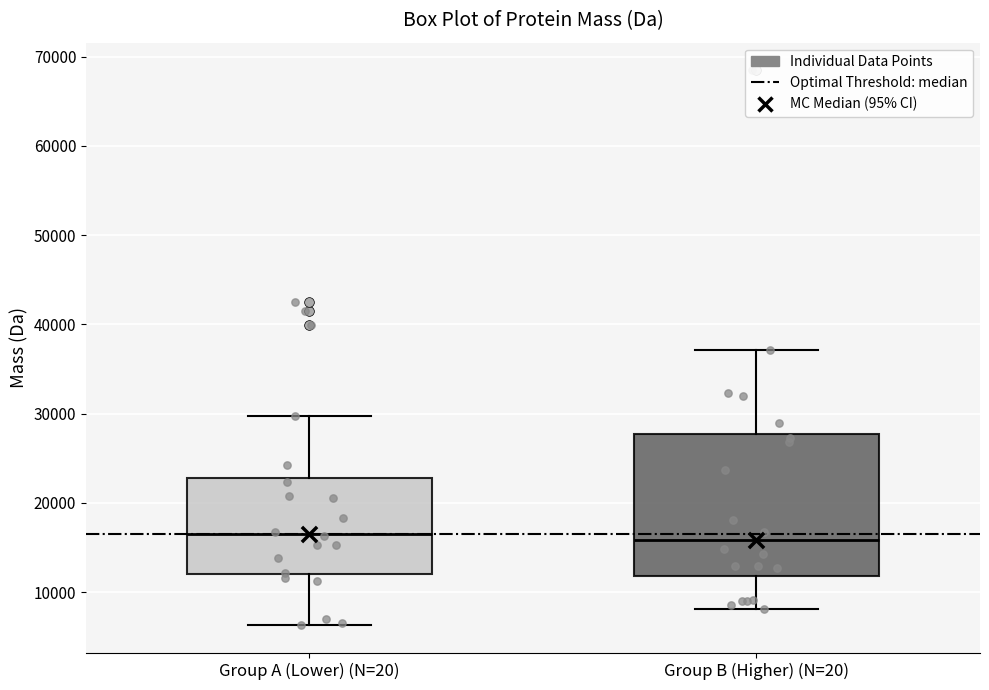

Where does the lower whisker of the box for Group B (Higher) (N=20) end on the y-axis? The values are not printed on the chart, so give them approximately, as read against the axis.

8000